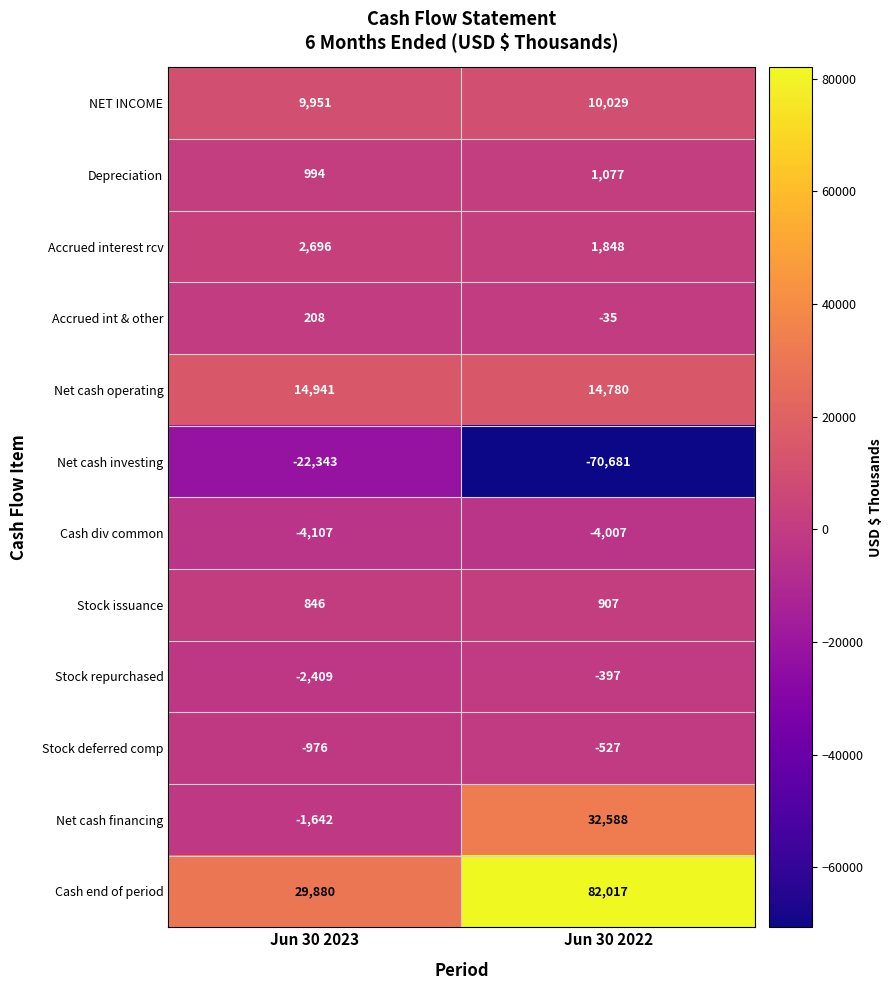

What is the greatest value displayed?

82017